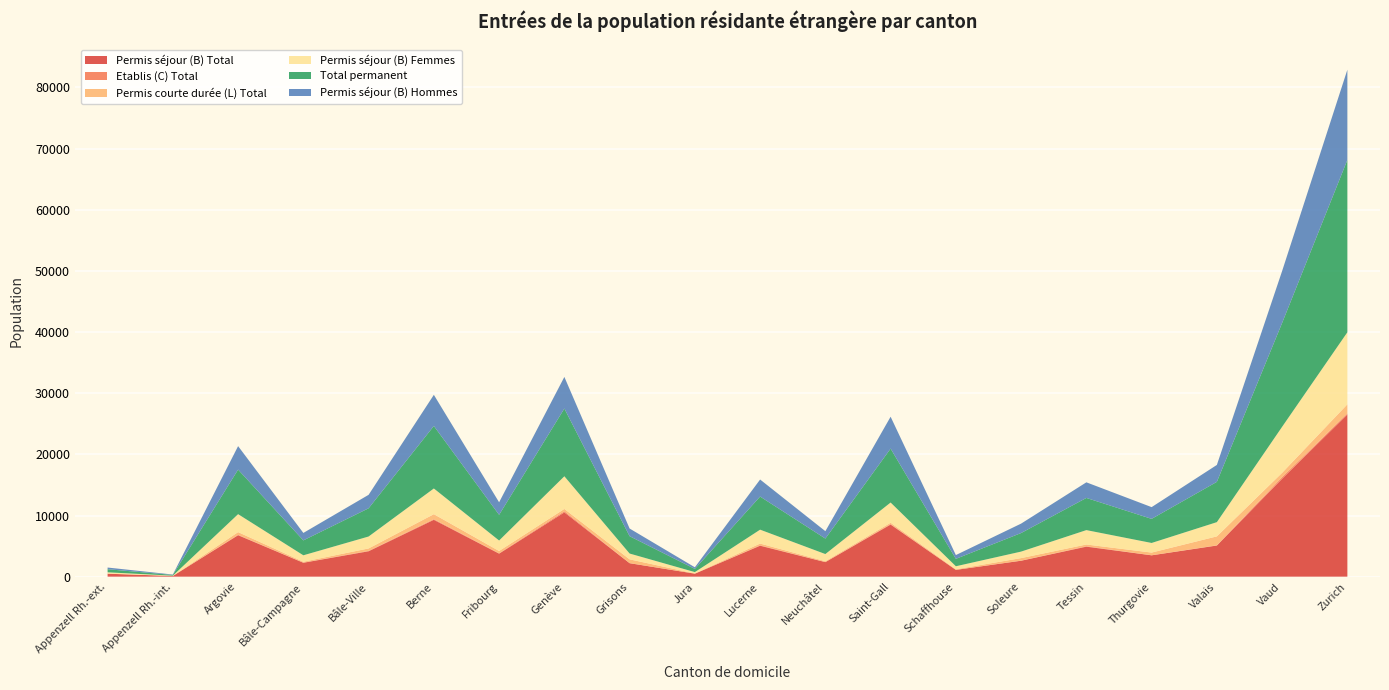

Reading left to right, what are all the values shown in this chart?

Permis séjour (B) Total: Appenzell Rh.-ext.=482	Appenzell Rh.-int.=114	Argovie=6776	Bâle-Campagne=2272	Bâle-Ville=4153	Berne=9294	Fribourg=3764	Genève=10509	Grisons=2204	Jura=488	Lucerne=5059	Neuchâtel=2377	Saint-Gall=8516	Schaffhouse=1109	Soleure=2605	Tessin=4905	Thurgovie=3489	Valais=5090	Vaud=16008	Zurich=26528
Etablis (C) Total: Appenzell Rh.-ext.=6	Appenzell Rh.-int.=0	Argovie=58	Bâle-Campagne=30	Bâle-Ville=64	Berne=104	Fribourg=53	Genève=186	Grisons=5	Jura=8	Lucerne=57	Neuchâtel=23	Saint-Gall=75	Schaffhouse=8	Soleure=18	Tessin=61	Thurgovie=11	Valais=33	Vaud=257	Zurich=159
Permis courte durée (L) Total: Appenzell Rh.-ext.=17	Appenzell Rh.-int.=3	Argovie=450	Bâle-Campagne=137	Bâle-Ville=397	Berne=820	Fribourg=381	Genève=379	Grisons=624	Jura=27	Lucerne=296	Neuchâtel=130	Saint-Gall=226	Schaffhouse=95	Soleure=412	Tessin=294	Thurgovie=440	Valais=1466	Vaud=718	Zurich=1493
Permis séjour (B) Femmes: Appenzell Rh.-ext.=207	Appenzell Rh.-int.=47	Argovie=2936	Bâle-Campagne=1055	Bâle-Ville=1951	Berne=4201	Fribourg=1714	Genève=5340	Grisons=948	Jura=224	Lucerne=2272	Neuchâtel=1167	Saint-Gall=3304	Schaffhouse=489	Soleure=1064	Tessin=2352	Thurgovie=1570	Valais=2325	Vaud=7519	Zurich=11778
Total permanent: Appenzell Rh.-ext.=505	Appenzell Rh.-int.=117	Argovie=7284	Bâle-Campagne=2439	Bâle-Ville=4614	Berne=10218	Fribourg=4198	Genève=11074	Grisons=2833	Jura=523	Lucerne=5412	Neuchâtel=2530	Saint-Gall=8817	Schaffhouse=1212	Soleure=3035	Tessin=5260	Thurgovie=3940	Valais=6589	Vaud=16983	Zurich=28180
Permis séjour (B) Hommes: Appenzell Rh.-ext.=275	Appenzell Rh.-int.=67	Argovie=3840	Bâle-Campagne=1217	Bâle-Ville=2202	Berne=5093	Fribourg=2050	Genève=5169	Grisons=1256	Jura=264	Lucerne=2787	Neuchâtel=1210	Saint-Gall=5212	Schaffhouse=620	Soleure=1541	Tessin=2553	Thurgovie=1919	Valais=2765	Vaud=8489	Zurich=14750